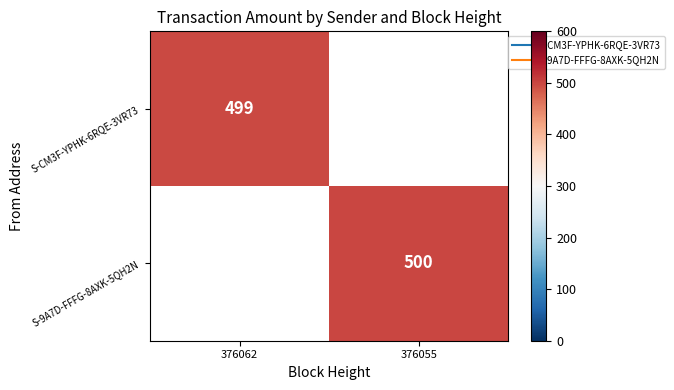

Is the value of S-9A7D-FFFG-8AXK-5QH2N at 376055 greater than the value of S-CM3F-YPHK-6RQE-3VR73 at 376062?

Yes